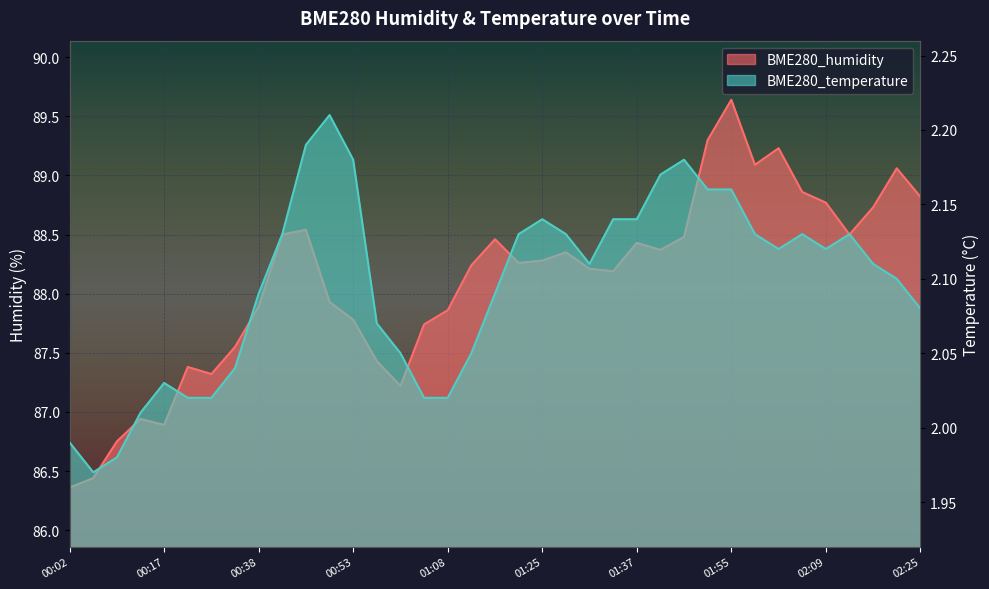

Where is BME280_humidity nearest to the value 88?

00:46